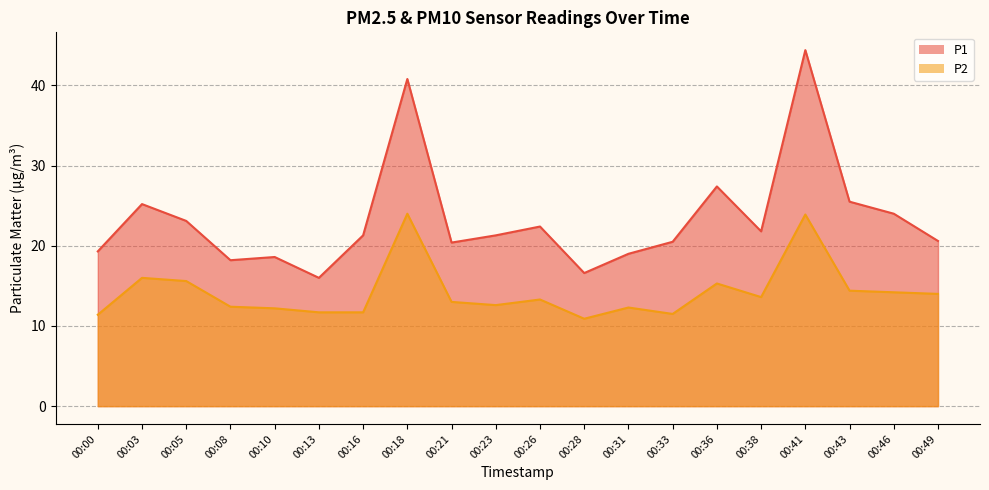

Count the number of categories in the chart.

20